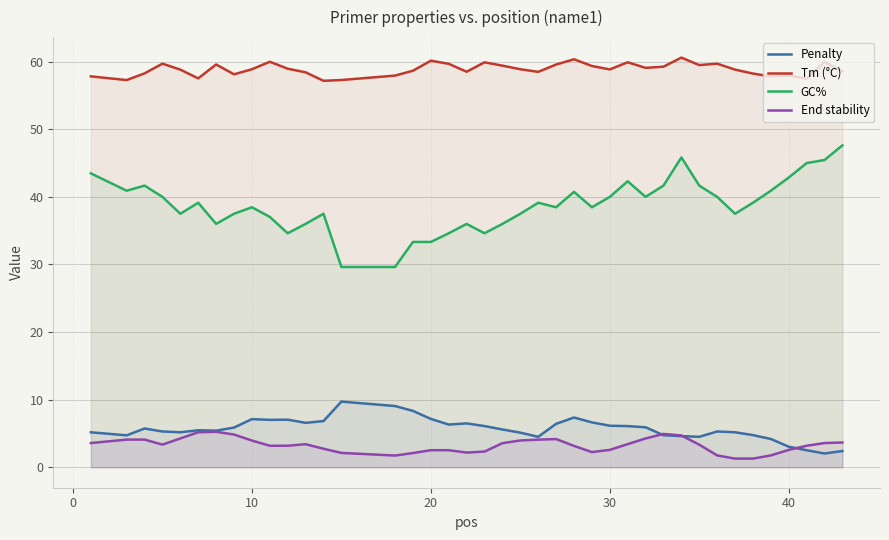

At how many categories does at least one series exceed 49?

40